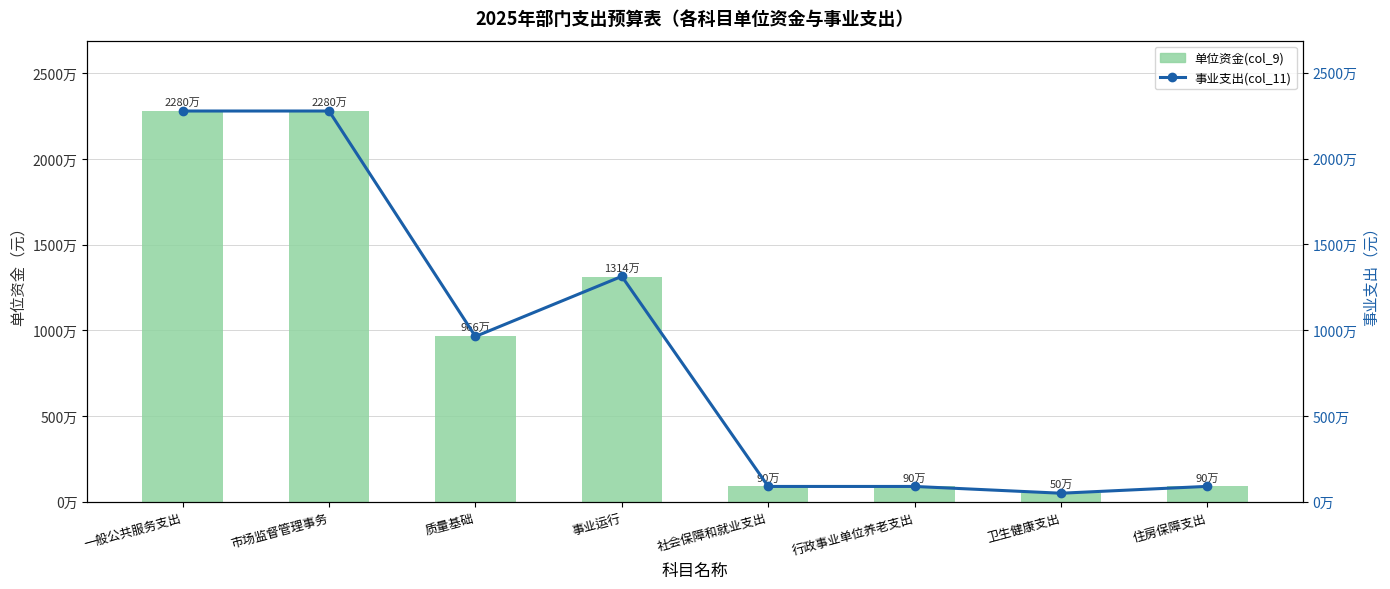

How many values in the 事业支出(col_11) series are below 9633000?

4